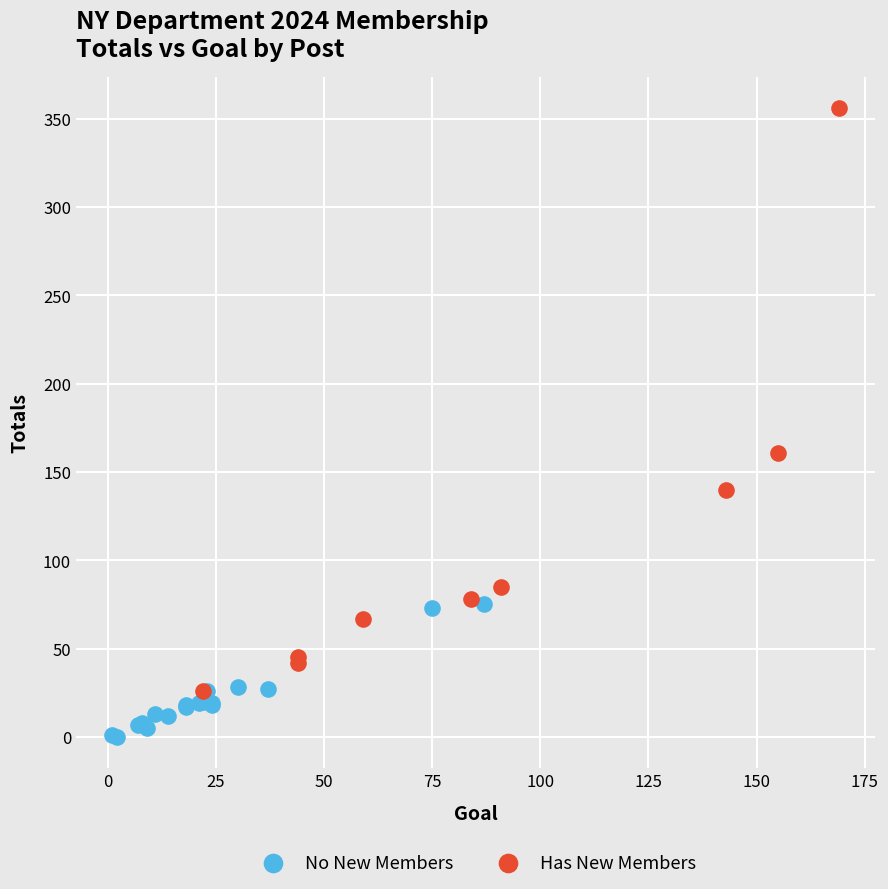

Which series reaches the maximum Y coordinate?

Has New Members